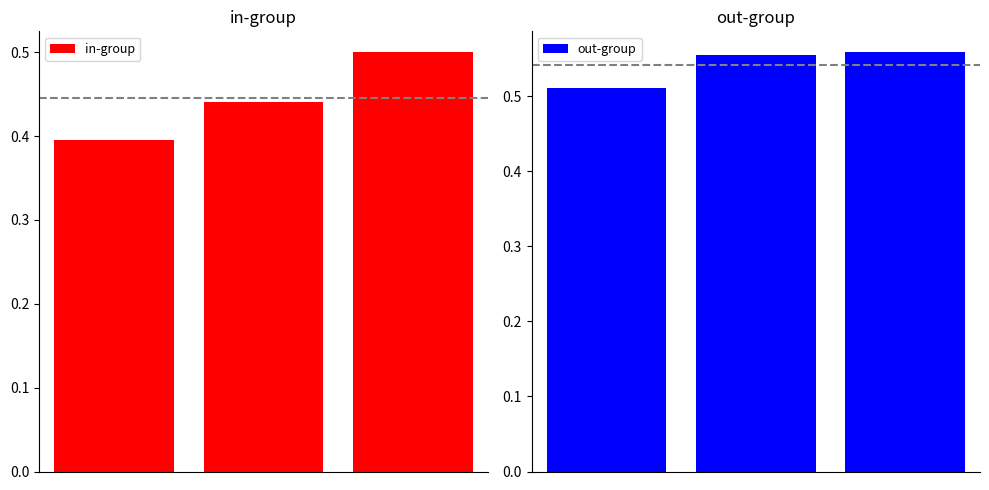

Which series has the largest range (max minus min)?

in-group